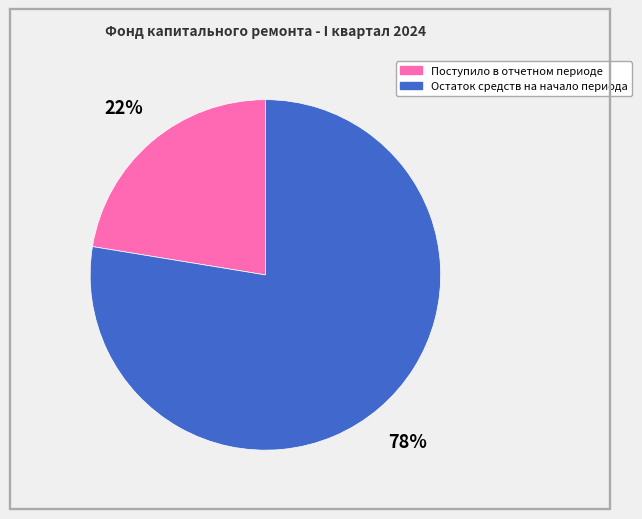

Which slice represents more than half of the pie?

Остаток средств на начало периода